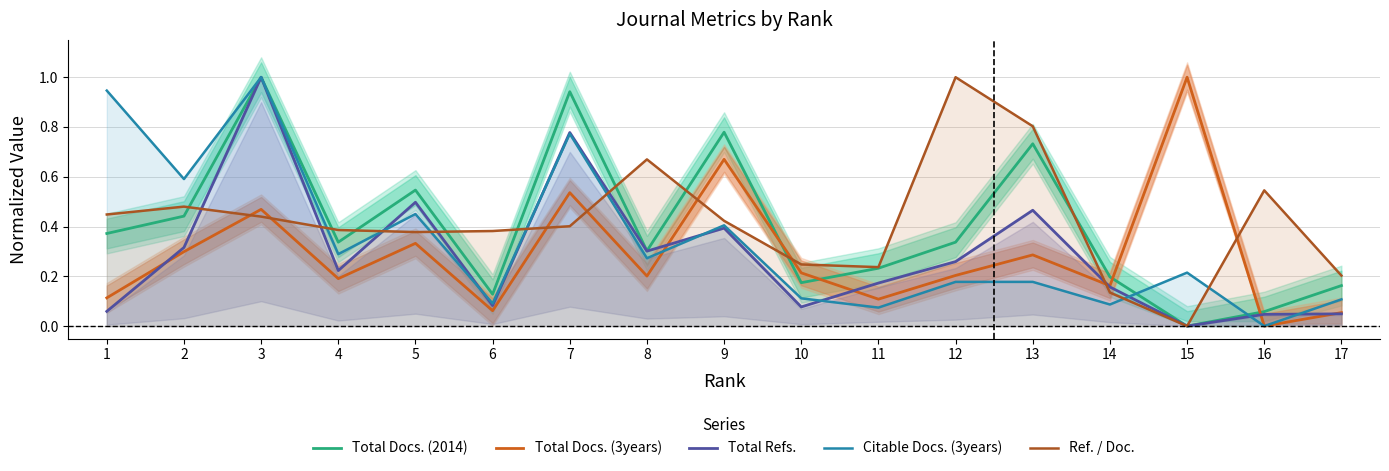

What is the approximate value of Total Refs. at 5?

0.5